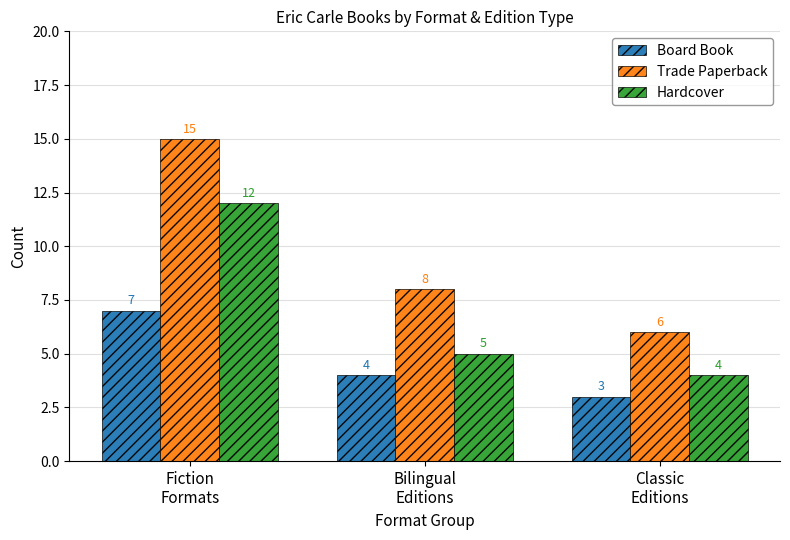

Read the Board Book value at Bilingual
Editions.

4